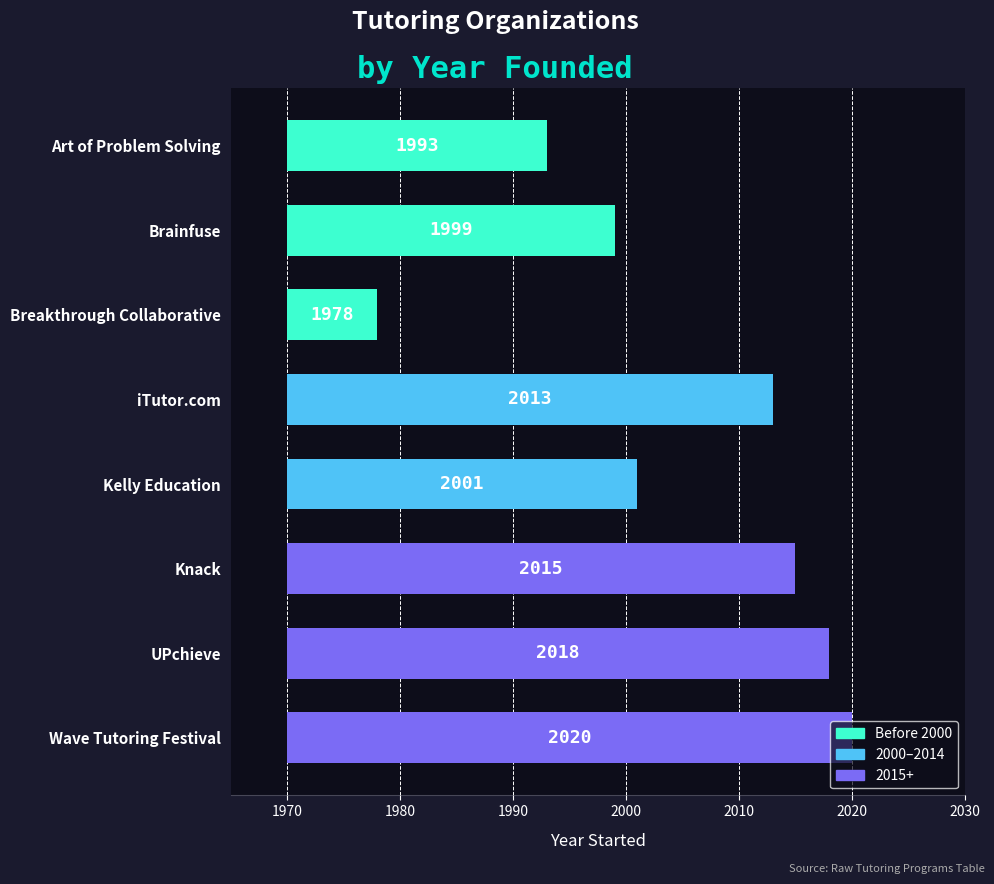

Is it true that the value at iTutor.com is 77?

False